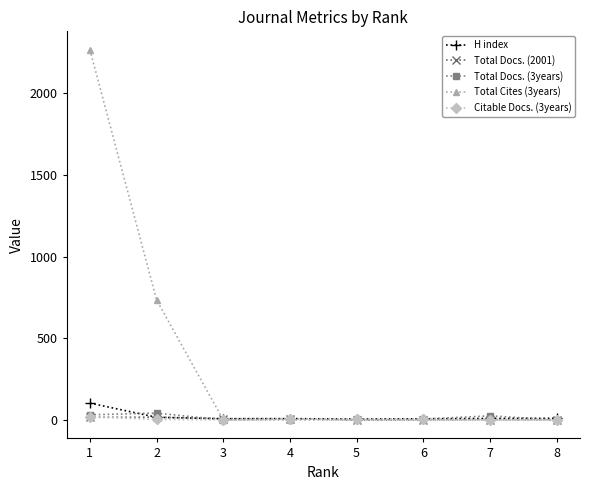

How many Total Cites (3years) values are between 0 and 734?

7